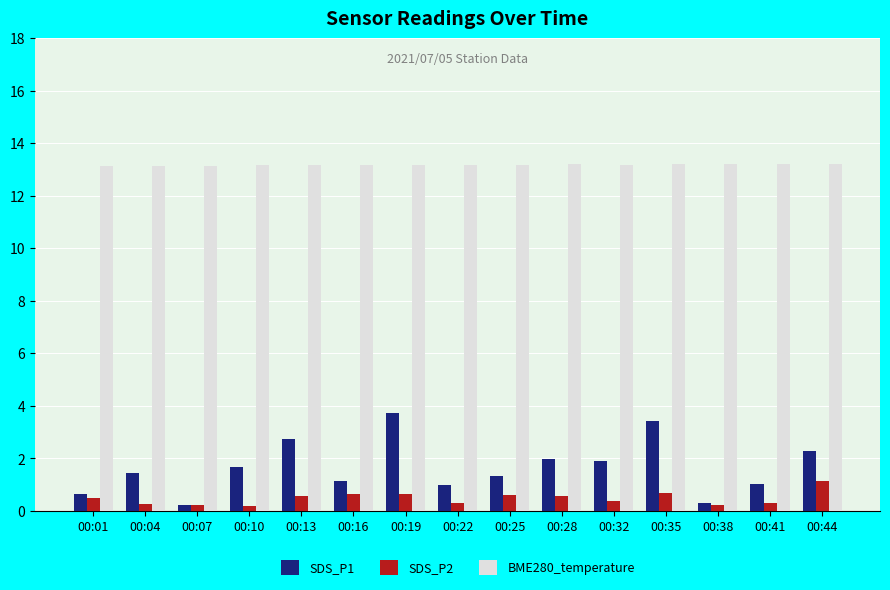

What is the difference between the highest and lowest values at 00:13?

12.6